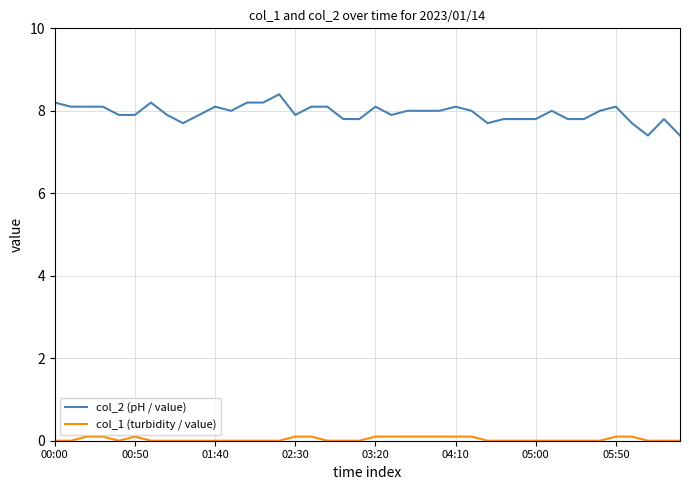

At how many categories does at least one series exceed 5?

40